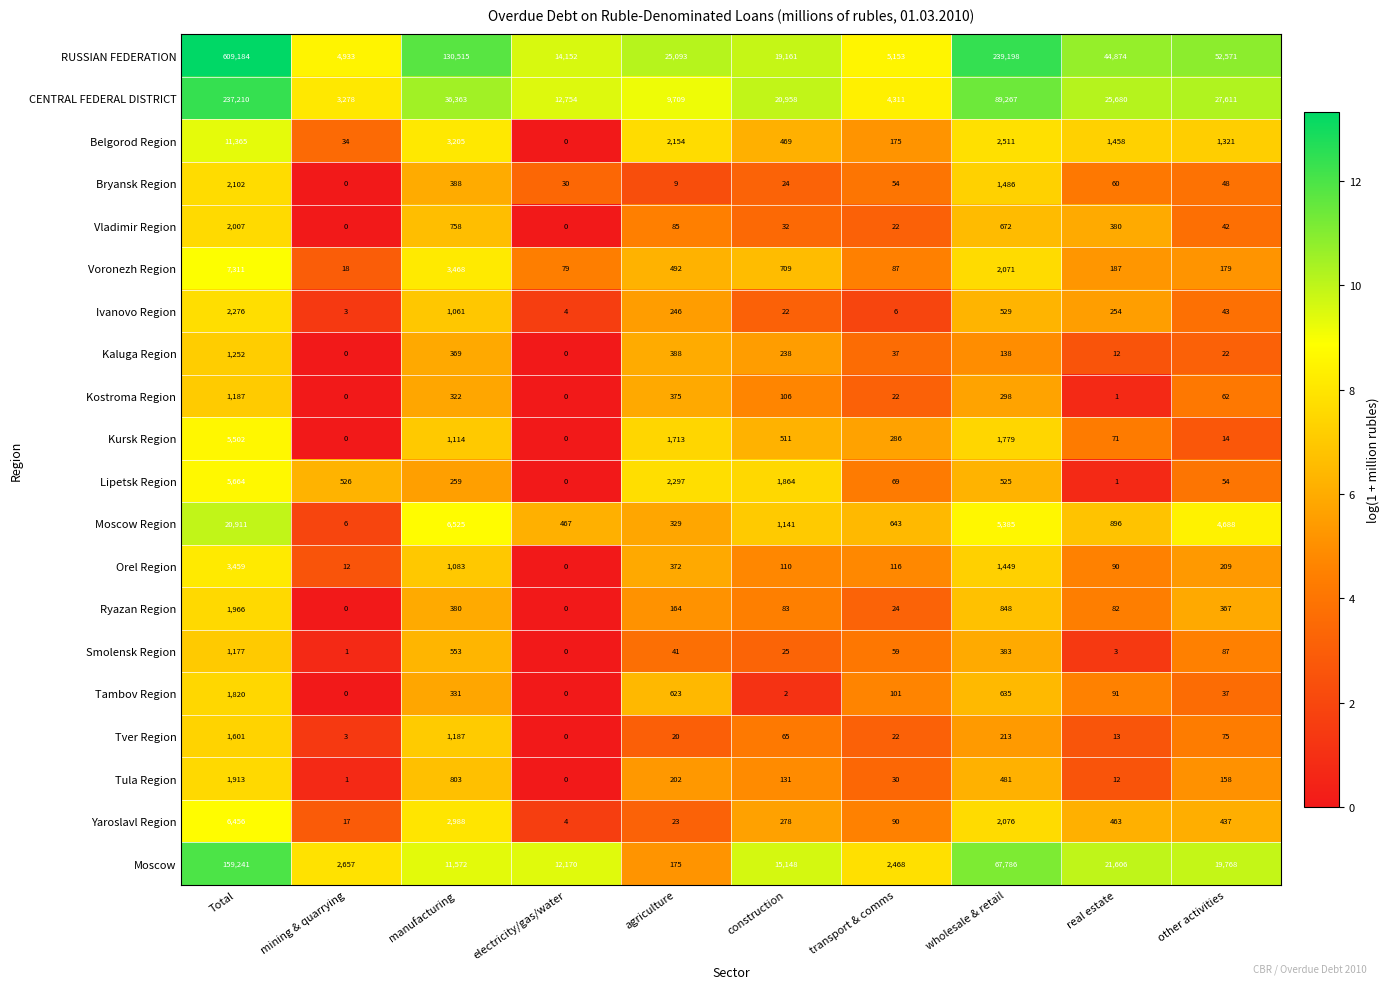

The Moscow Region series shows 2034 at wholesale & retail. True or false?

False